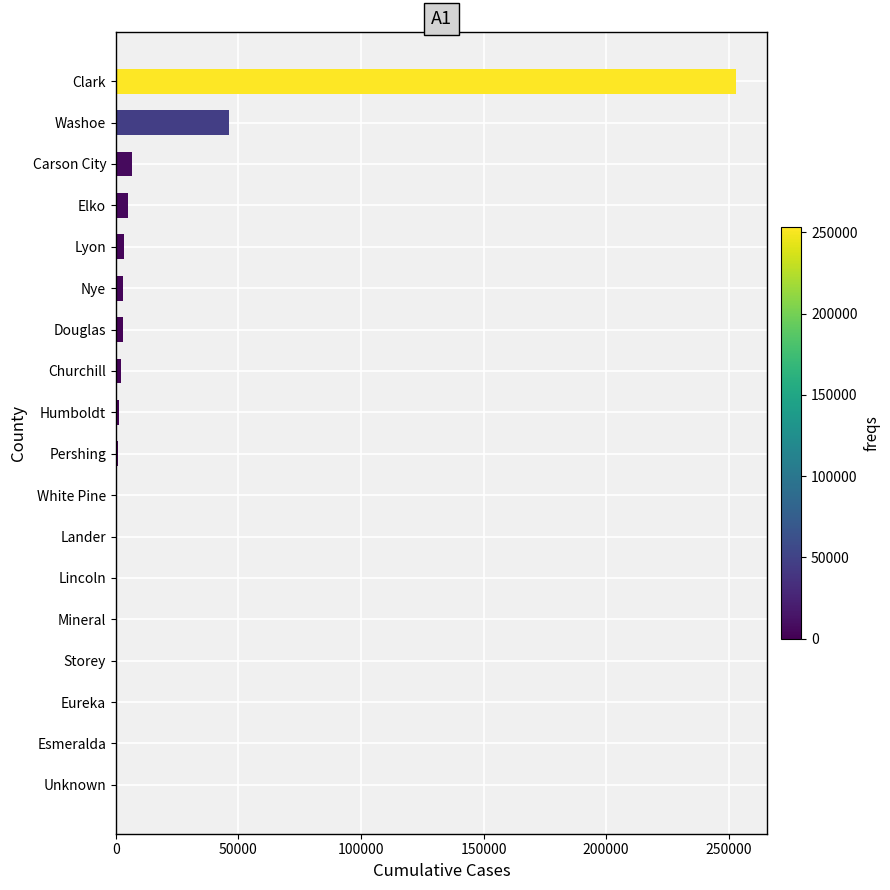

Which has a higher value, Clark or White Pine?

Clark